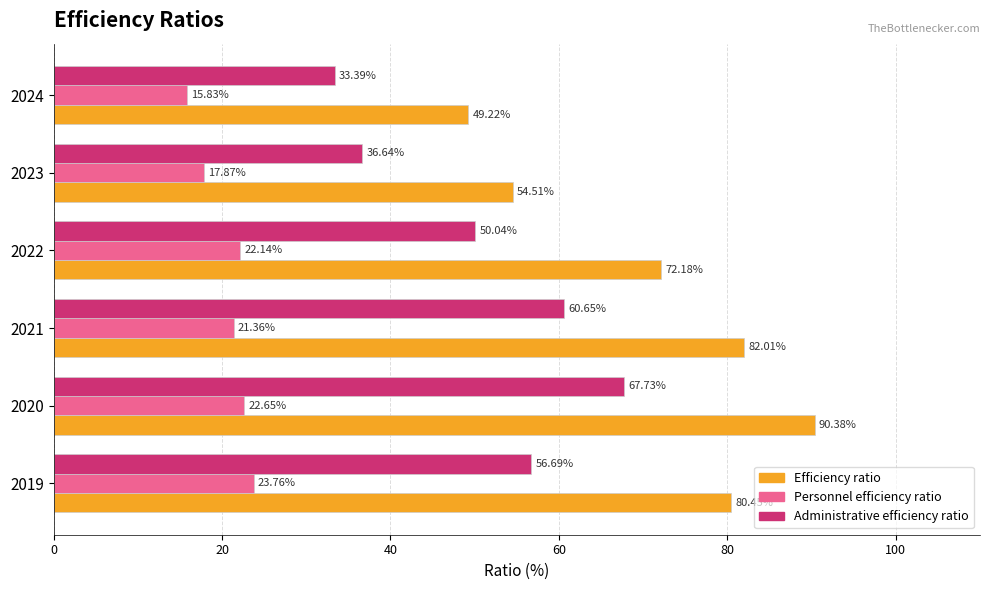

What is the total value across all series at 2023?

109.0